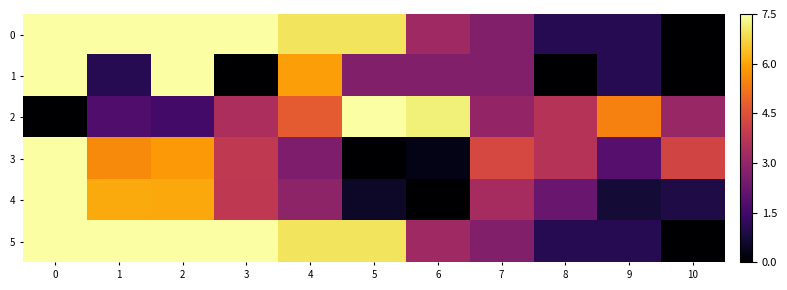

What is the total value across all series at 9?

1.5